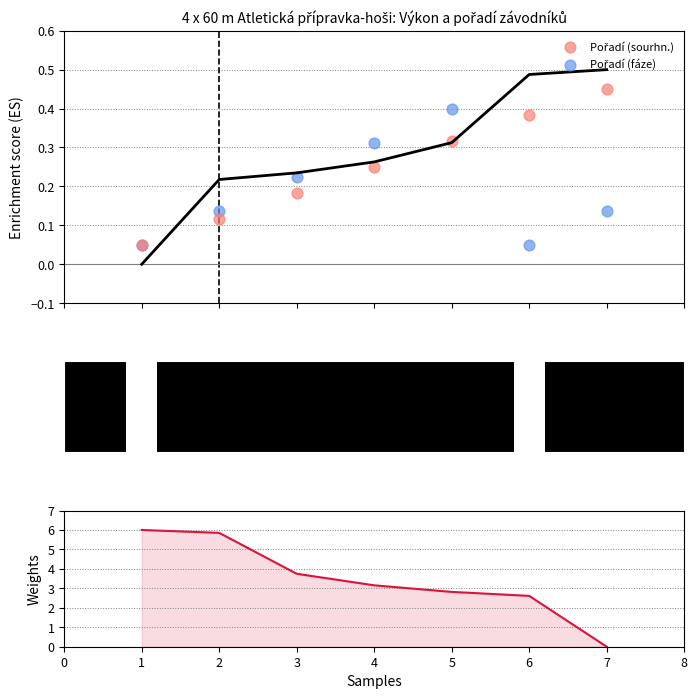

Which series has the widest spread of Y values?

Výkon (weights)